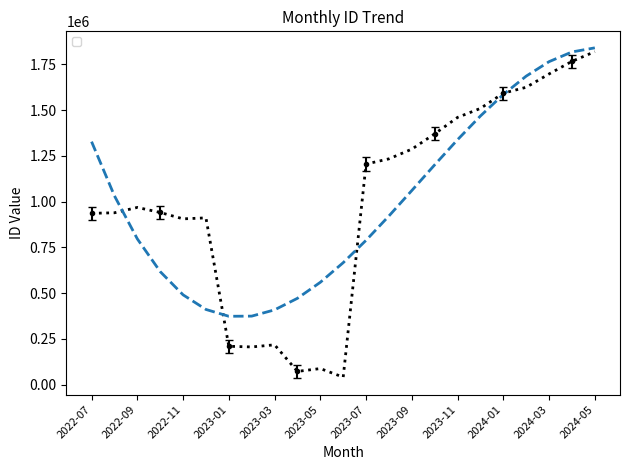

Reading right to left, list all the values displayed in this chart.

1819610	1766649	1697856	1624915	1592749	1509577	1460297	1370531	1286792	1233766	1205303	40320	87378	71849	217146	205577	209078	911059	905708	940526	968166	938927	935933